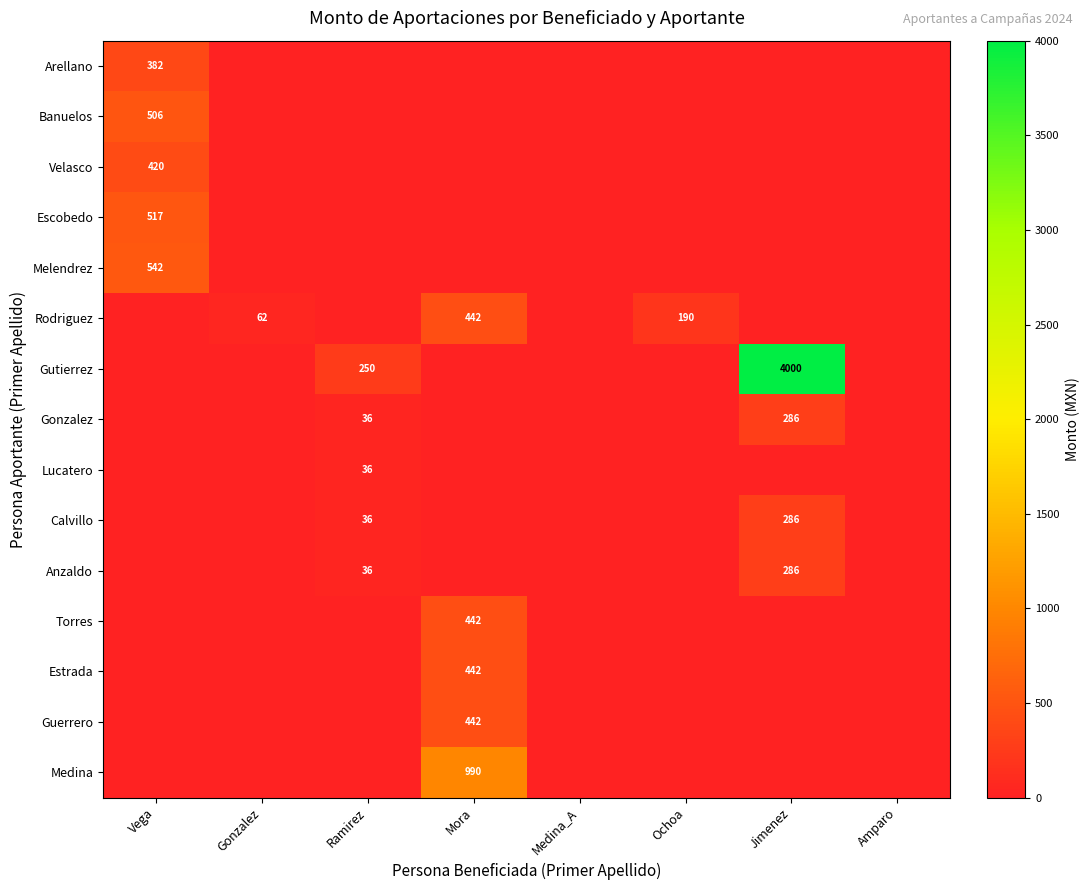

The value of Gonzalez at Jimenez is 286. True or false?

True